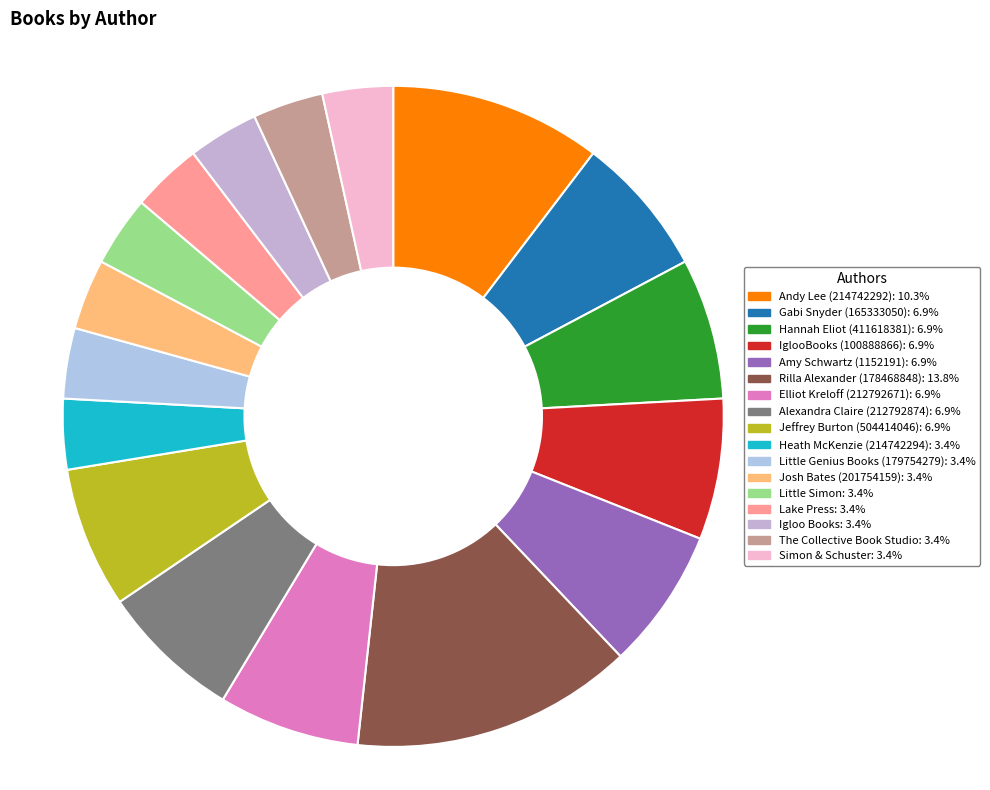

Count the number of slices in the pie.

17